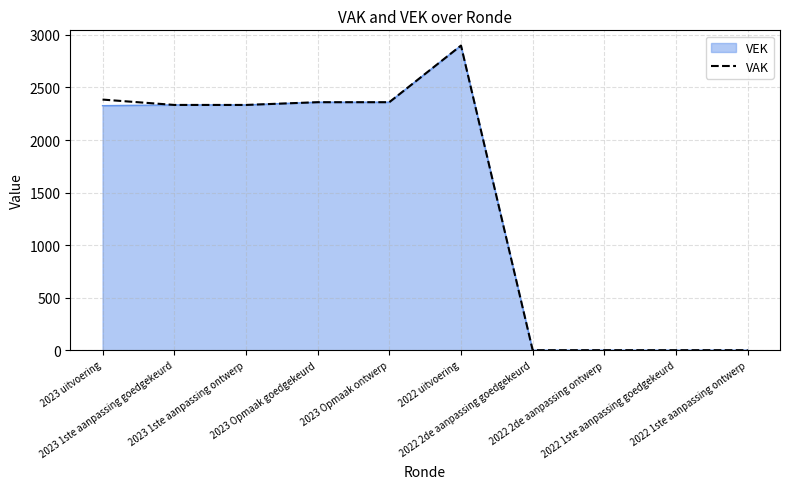

What is the maximum value for VEK?

2899